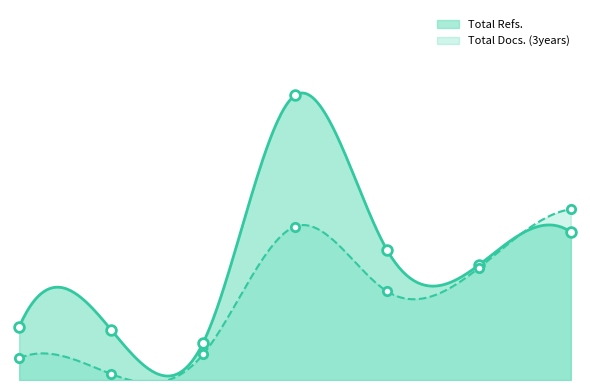

Is it true that Total Refs. equals 24.2 at 2?

False